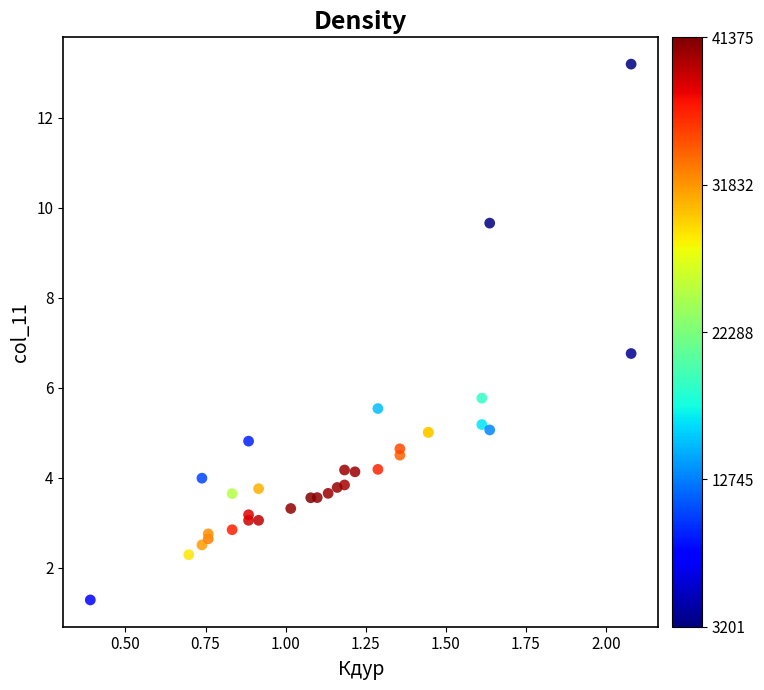

What Y value in the scatter plot is closest to 7?

6.8